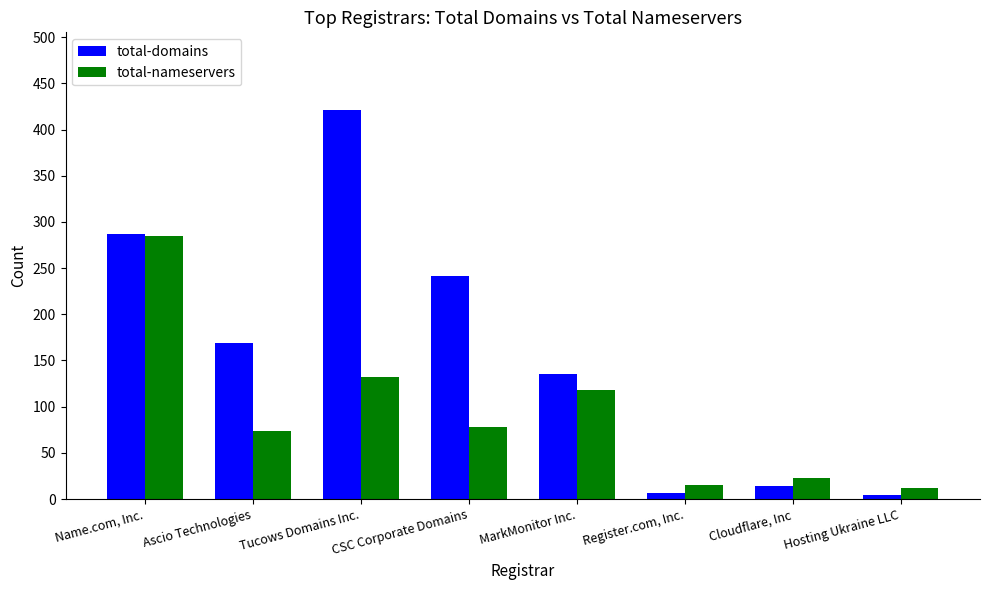

What is the lowest value of the total-nameservers series?

12